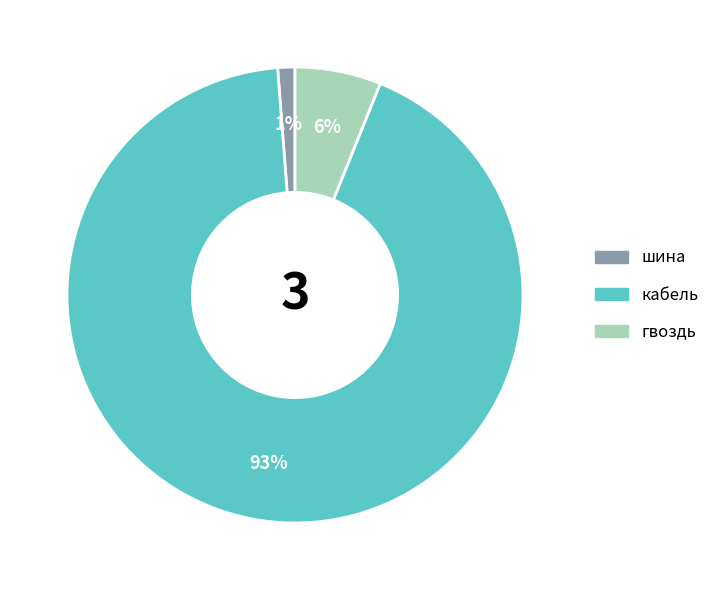

What is the majority slice?

кабель